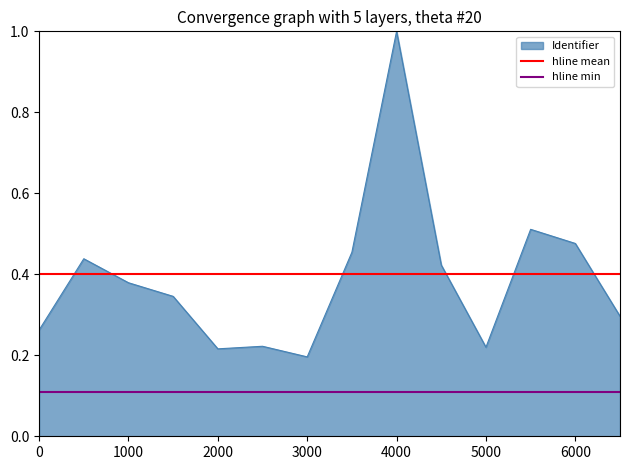

The value of Identifier at 3000 is 0.3. True or false?

False